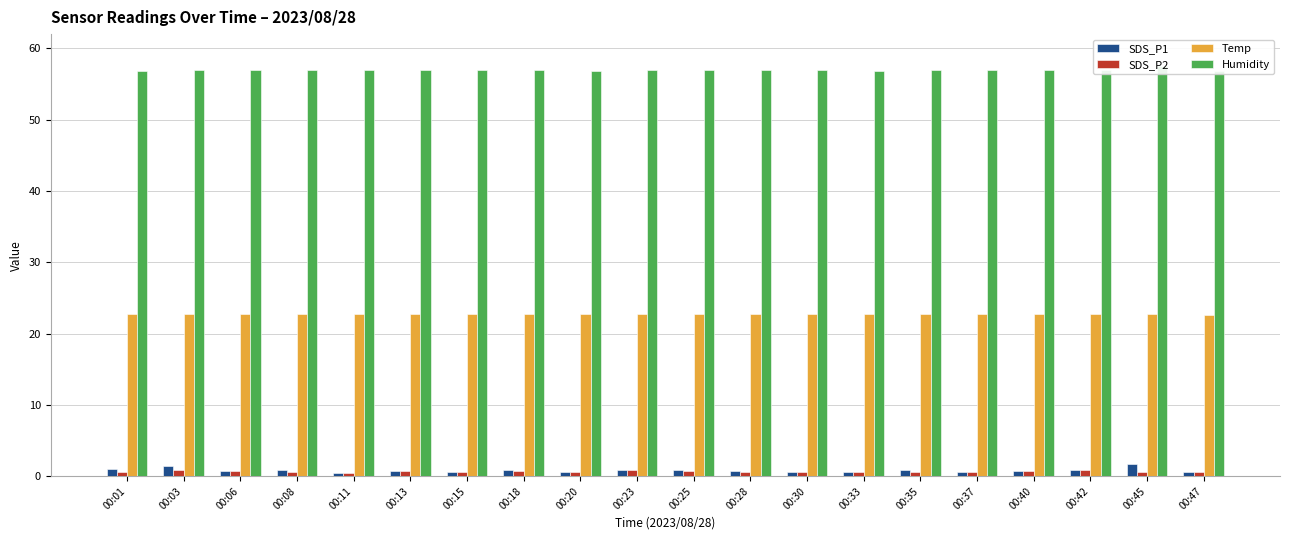

Which series has the largest range (max minus min)?

SDS_P1